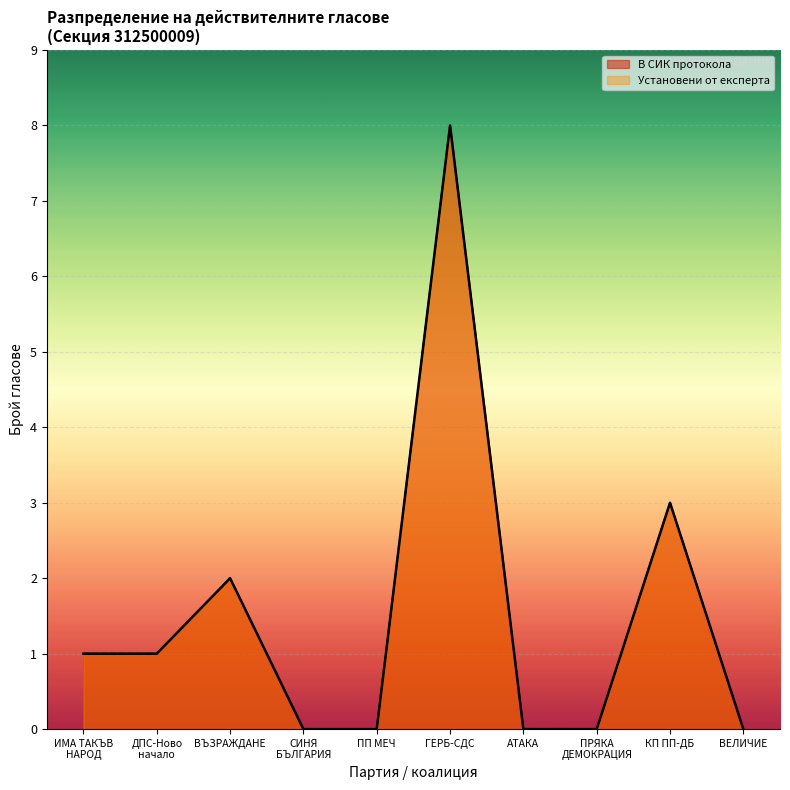

True or false: В СИК протокола and Установени от експерта cross at least once.

False